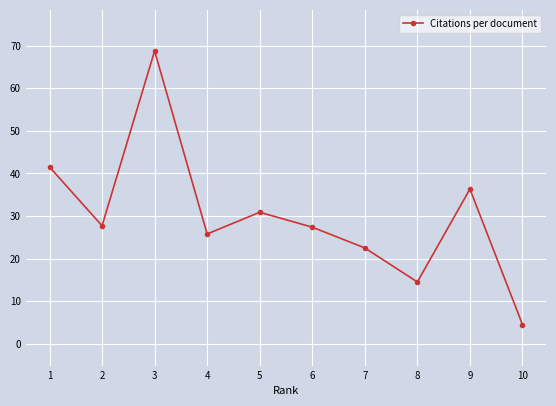

At which category does the data reach its first local peak?

3